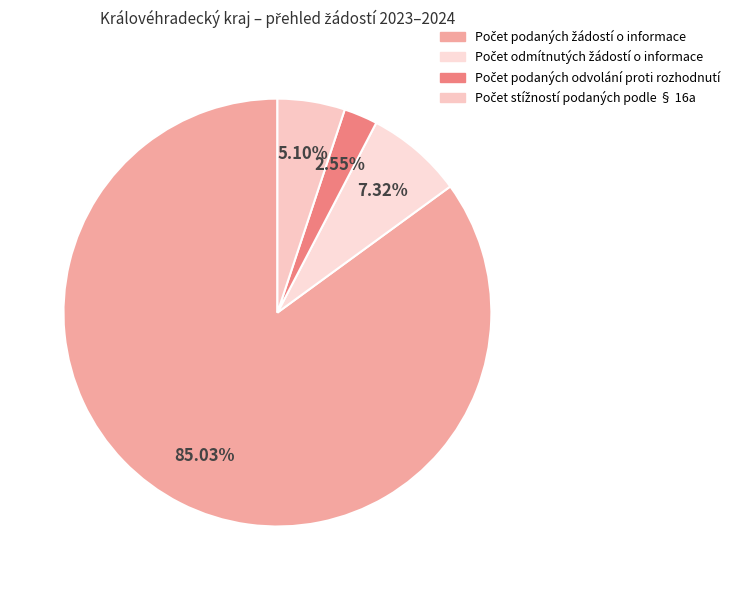

How many segments does this pie chart have?

4